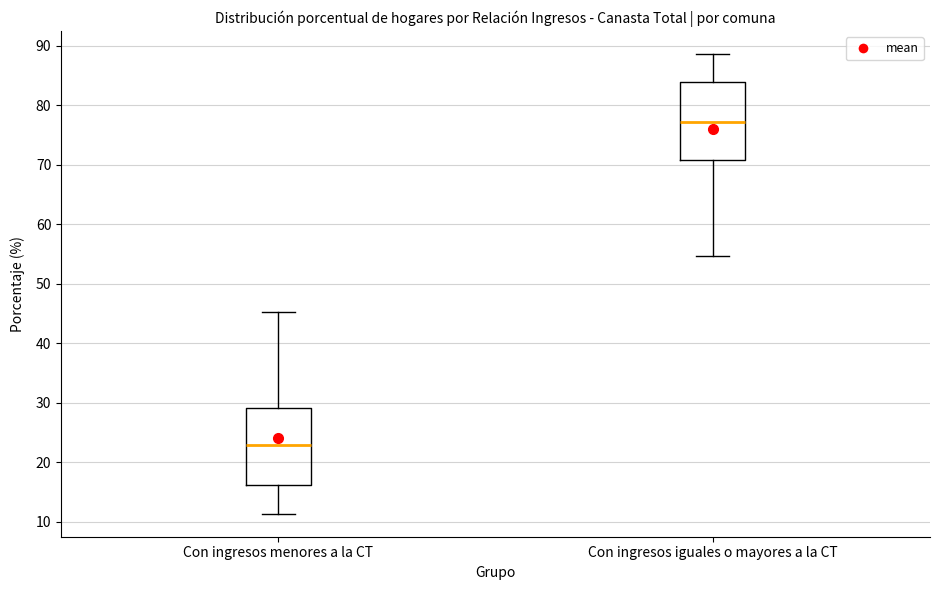

Reading left to right, read every box against the y-axis: the position of its median line, the range the box covers, and the ends of its whiskers. The values are not printed on the chart, so give them approximately, as read against the axis.

Con ingresos menores a la CT: median 23, box 16 to 29, whiskers 11 to 45
Con ingresos iguales o mayores a la CT: median 77, box 71 to 84, whiskers 55 to 89